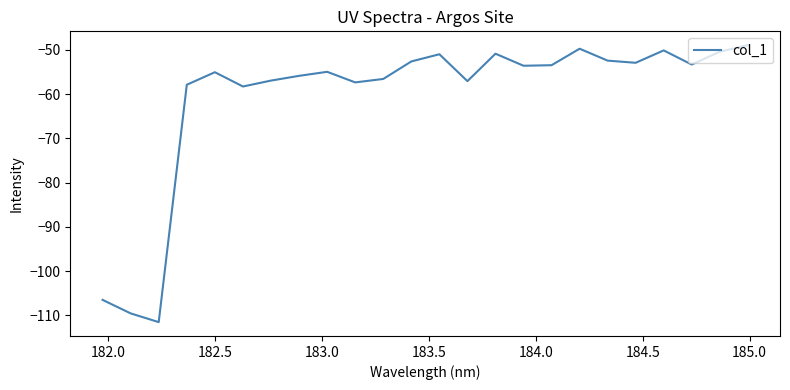

How many series are shown in this chart?

1